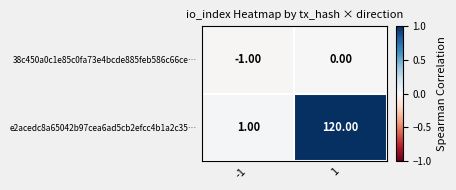

Rank the series at 1 from highest to lowest value.

e2acedc8a65042b97cea6ad5cb2efcc4b1a2c35…, 38c450a0c1e85c0fa73e4bcde885feb586c66ce…